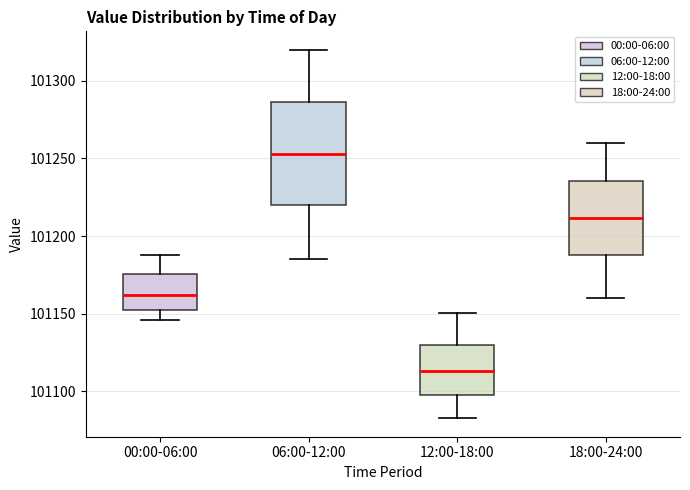

Reading left to right, read every box against the y-axis: the position of its median line, the range the box covers, and the ends of its whiskers. The values are not printed on the chart, so give them approximately, as read against the axis.

00:00-06:00: median 101160, box 101155 to 101175, whiskers 101145 to 101190
06:00-12:00: median 101255, box 101220 to 101285, whiskers 101185 to 101320
12:00-18:00: median 101115, box 101100 to 101130, whiskers 101085 to 101150
18:00-24:00: median 101210, box 101190 to 101235, whiskers 101160 to 101260